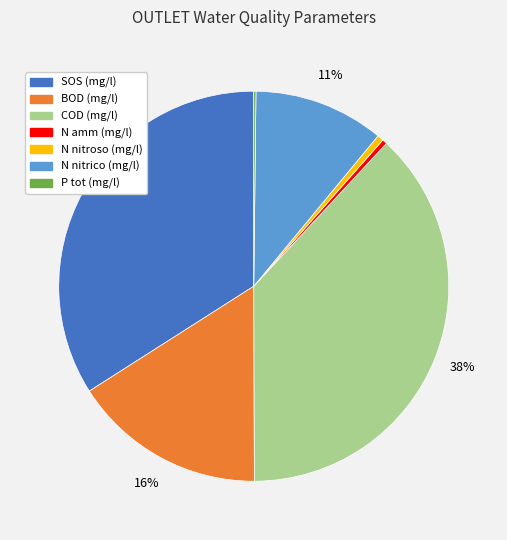

To the nearest percent, what is the average slice percentage?

14%